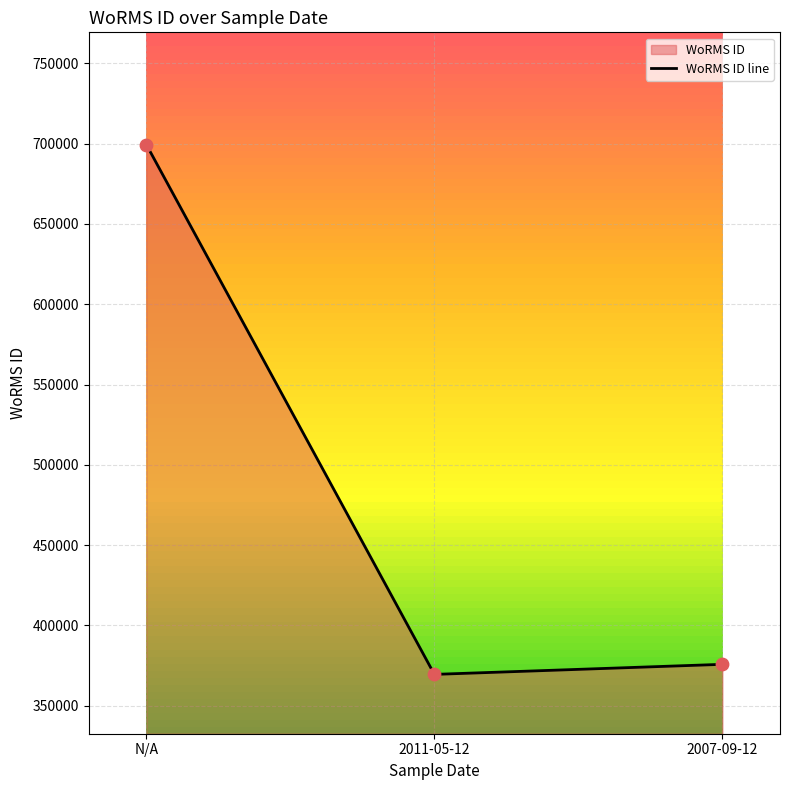

Which has a higher value, N/A or 2011-05-12?

N/A